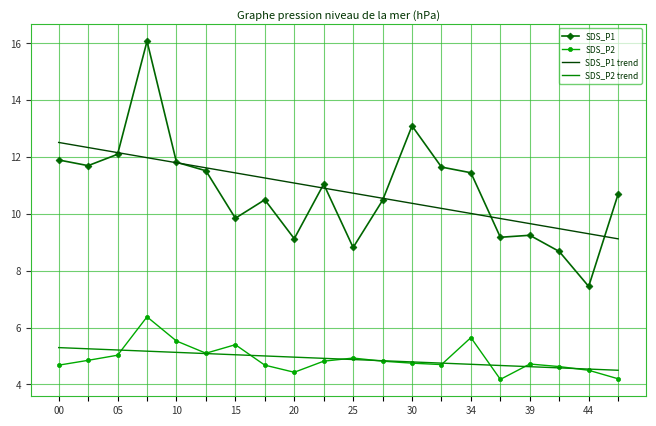

What is the maximum value for SDS_P2?

6.4